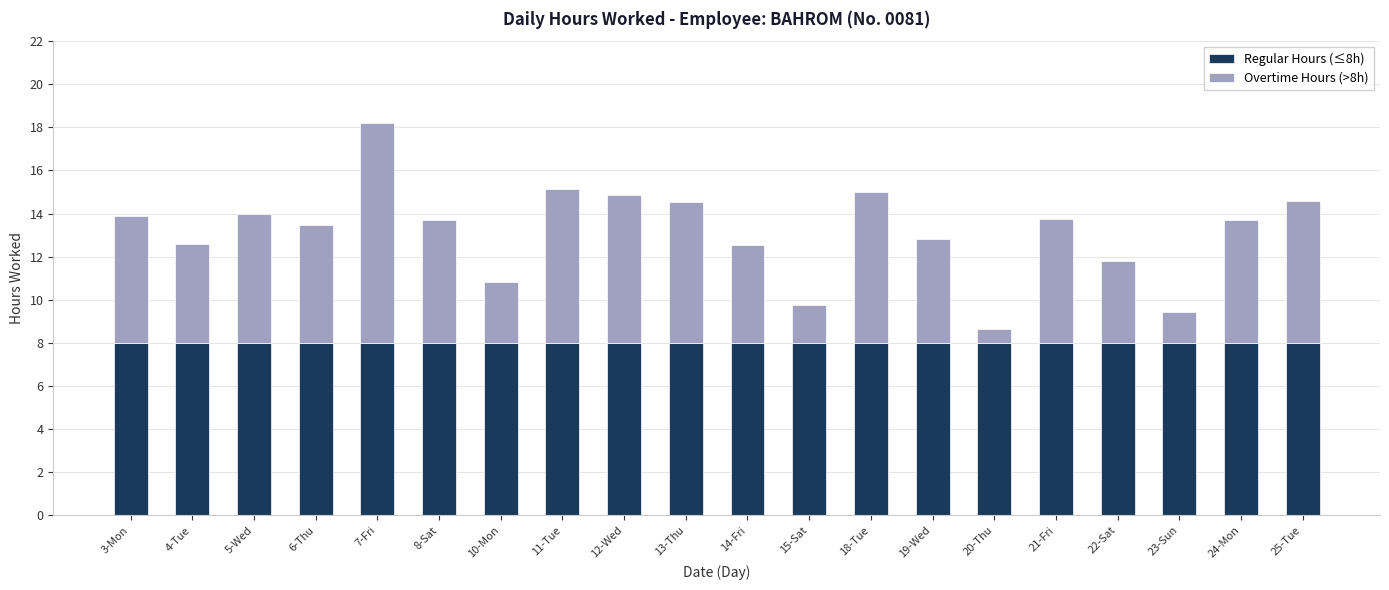

The Regular Hours (≤8h) series shows 10.9 at 20-Thu. True or false?

False